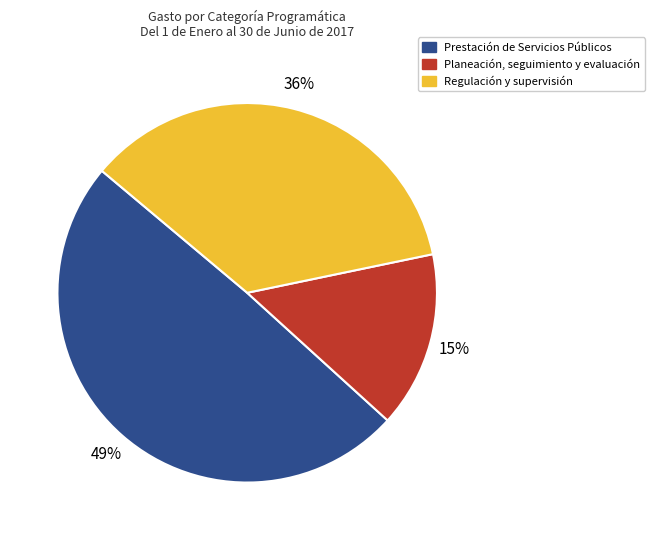

How many slices are in this pie chart?

3